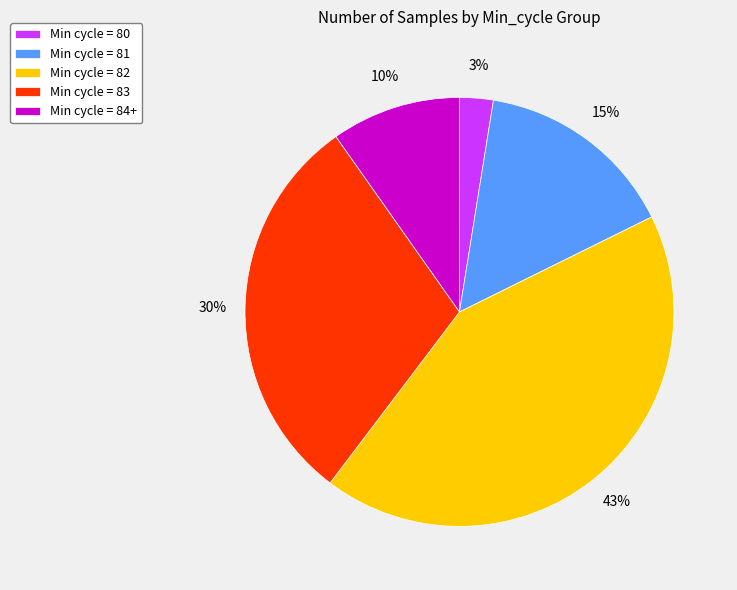

Count the number of slices in the pie.

5